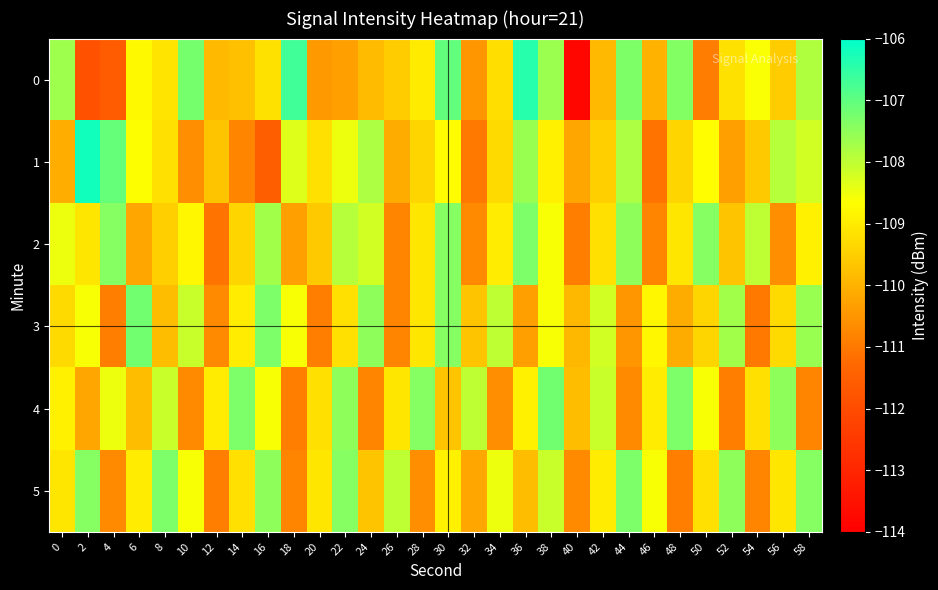

What is the total value across all series at 44?

-651.1